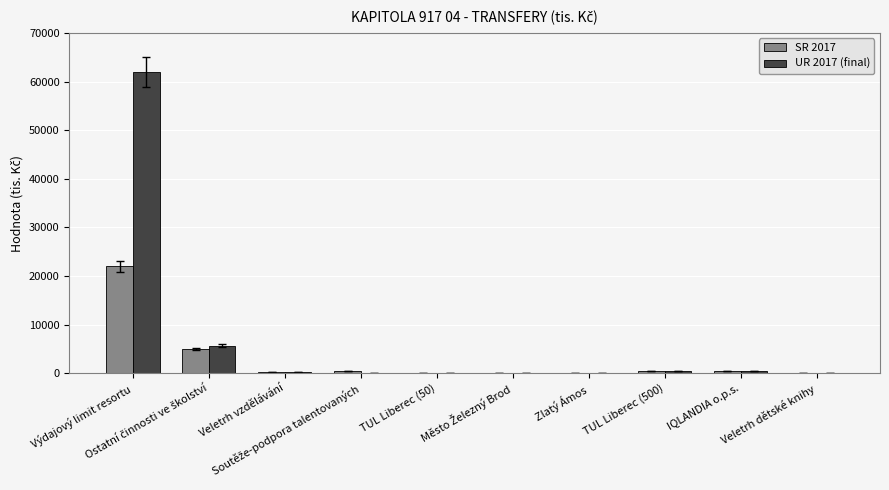

What is the average value of the SR 2017 series?

2885.4